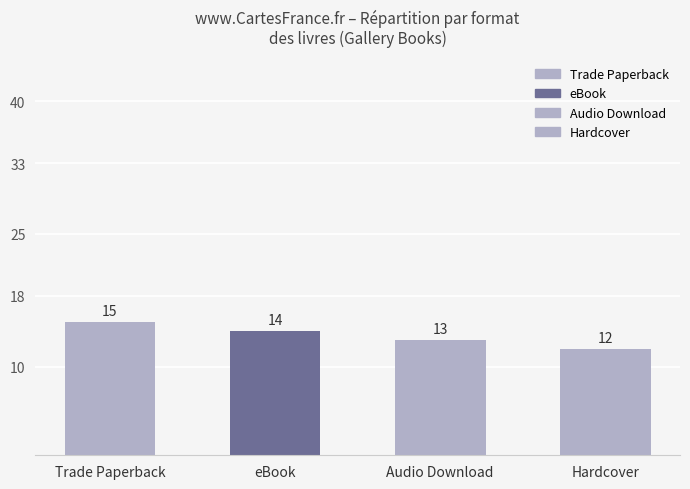

What is the change in value from Trade Paperback to eBook?

-1